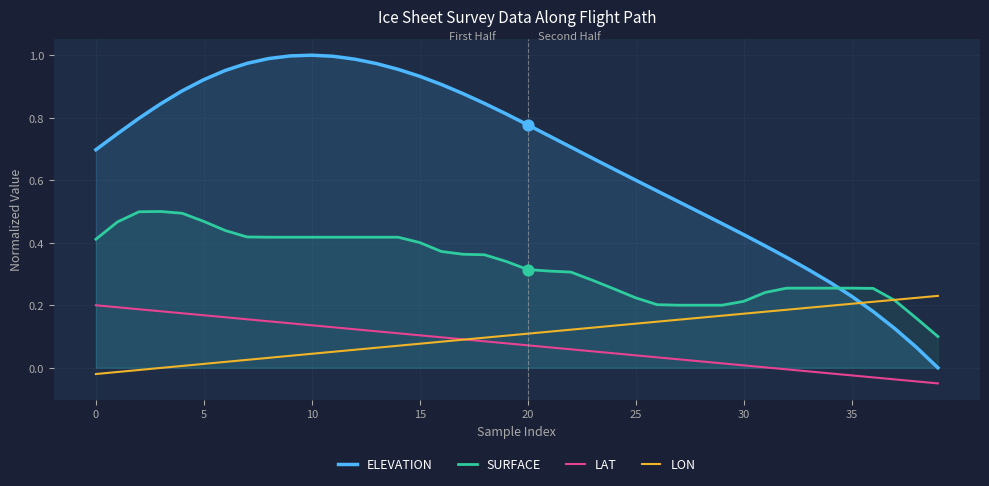

Which series contains the highest Y value?

ELEVATION